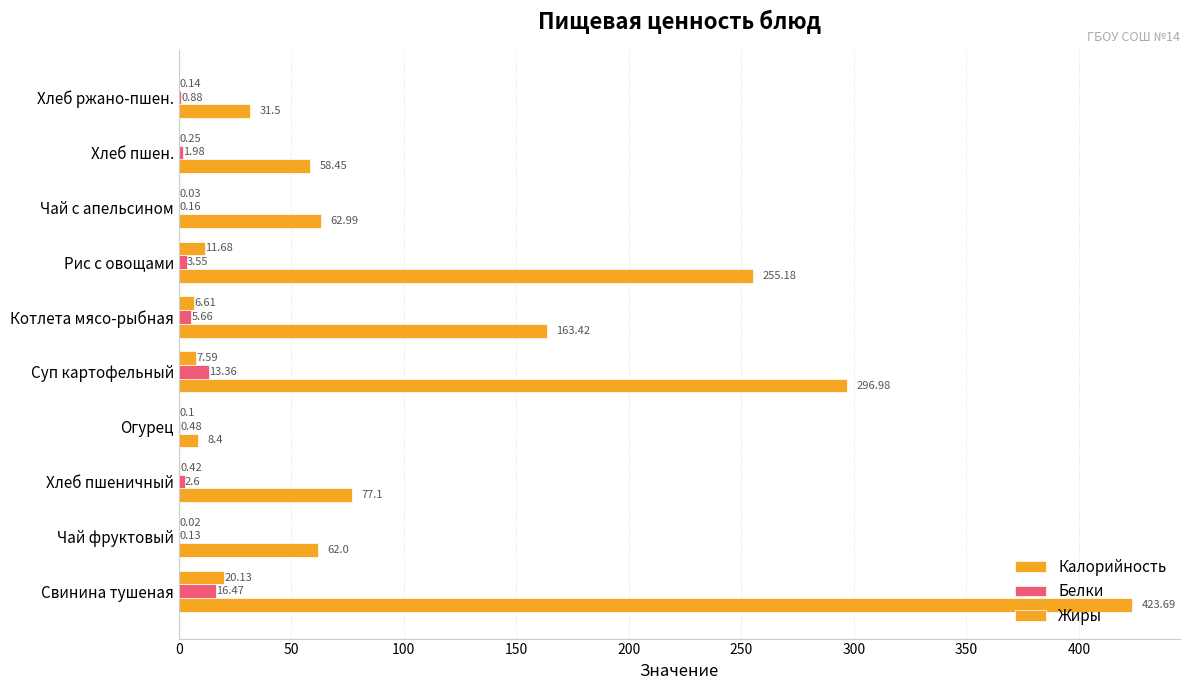

Rank the series by their maximum value, from highest to lowest.

Калорийность, Жиры, Белки